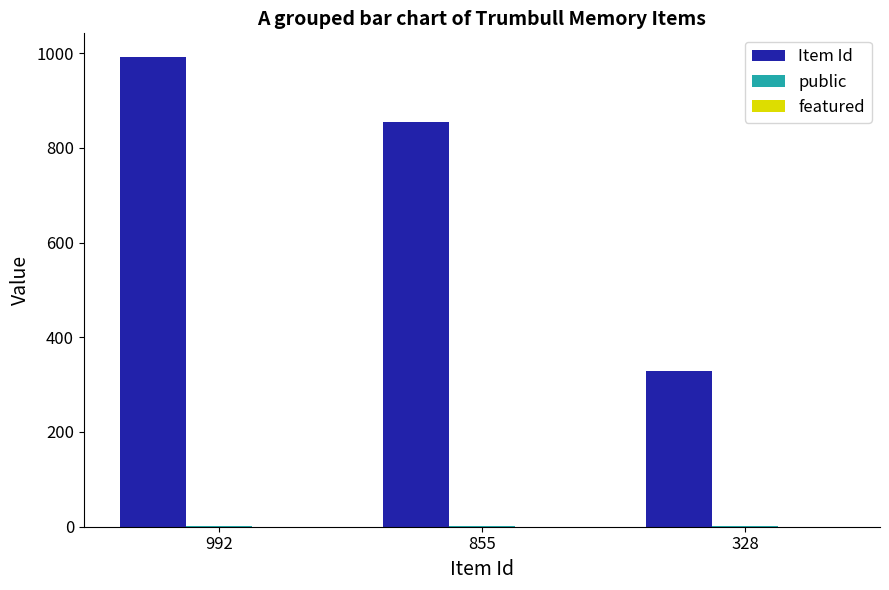

At which category is the sum across all series the highest?

992